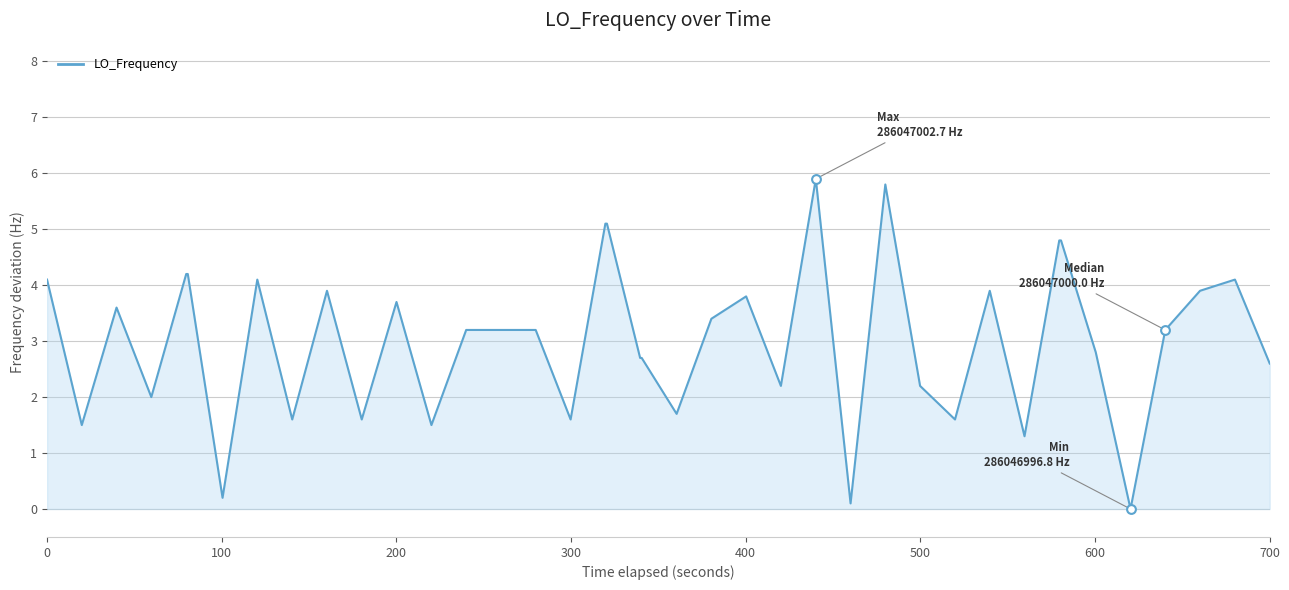

What is the maximum value shown in the chart?

5.9